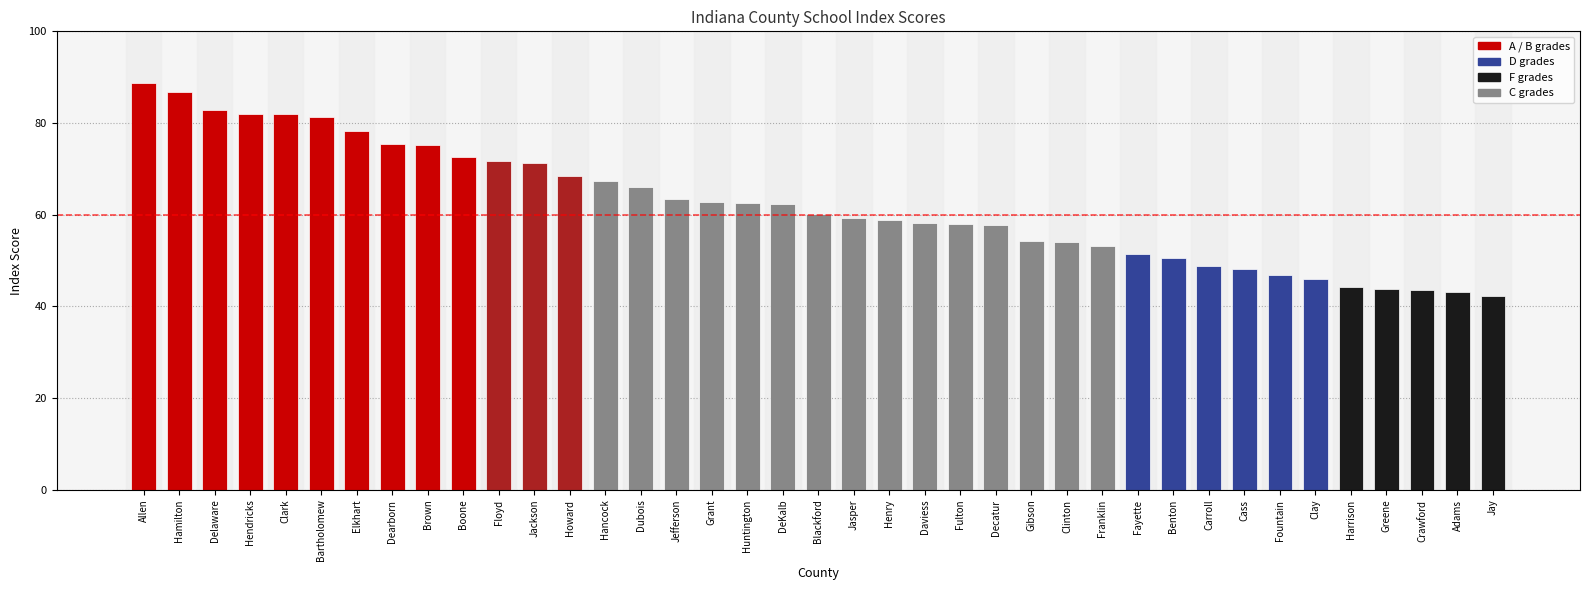

What is the greatest value displayed?

88.8